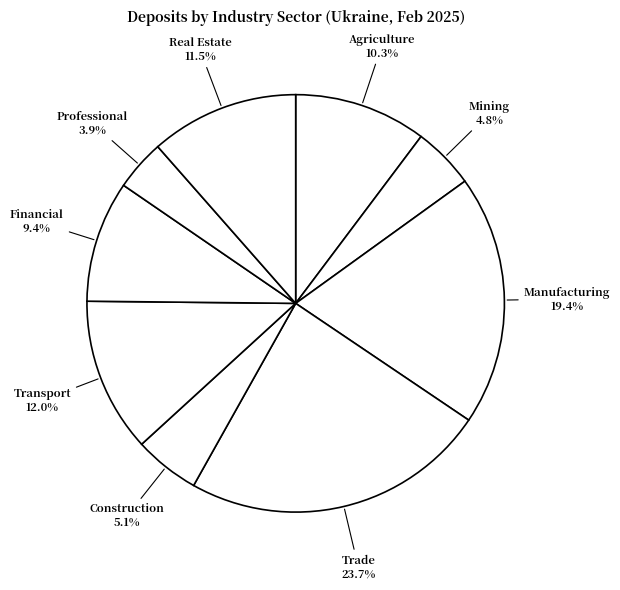

Count the number of slices in the pie.

9